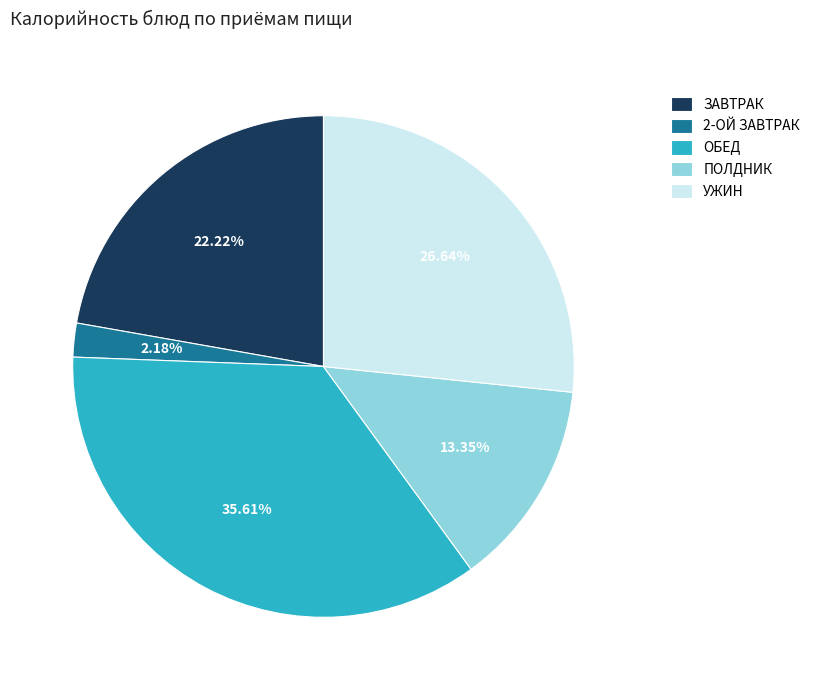

To the nearest percent, what is the average slice percentage?

20%